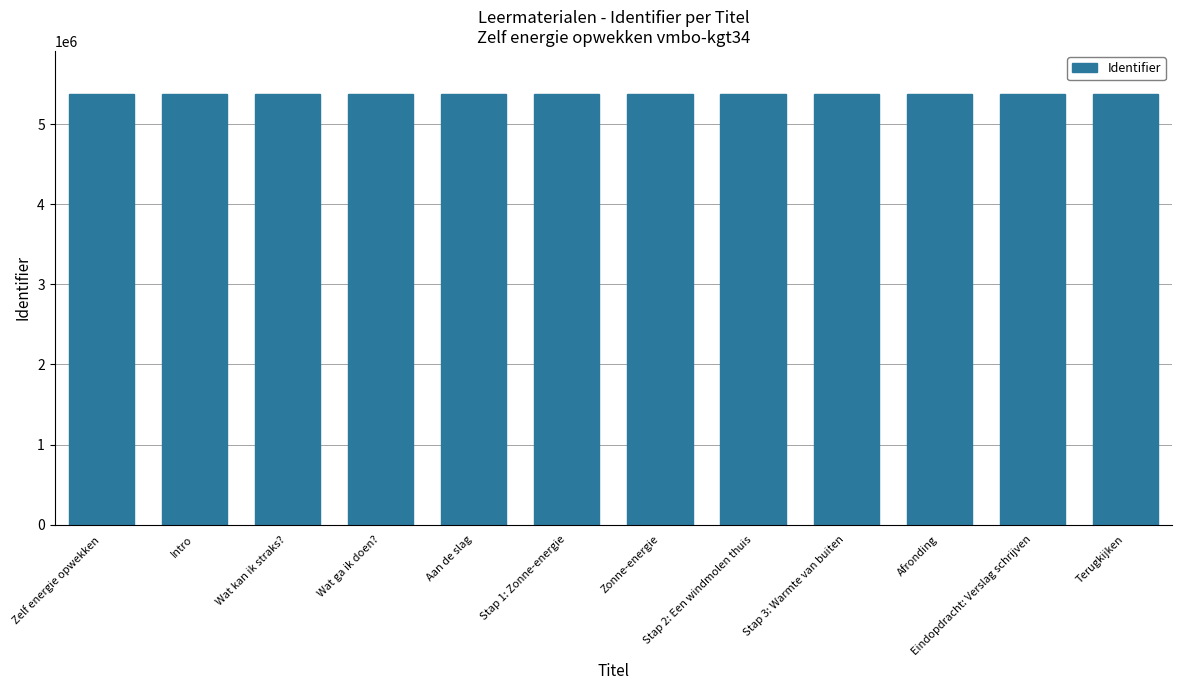

What is the label of the 10th bar from the left?

Afronding